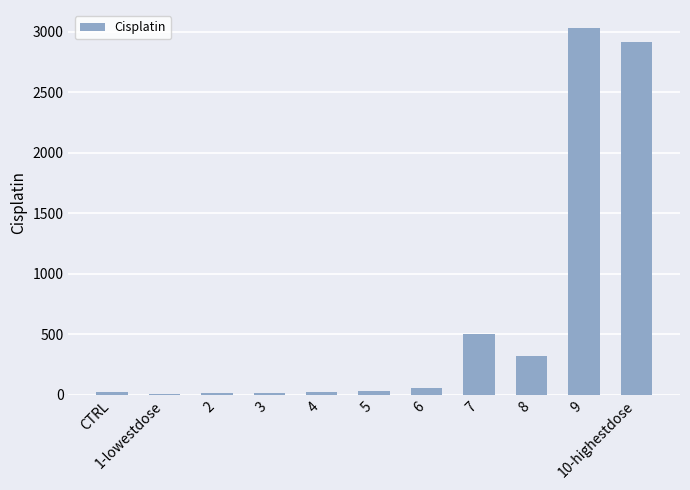

What is the difference between the maximum and minimum values?

3021.1